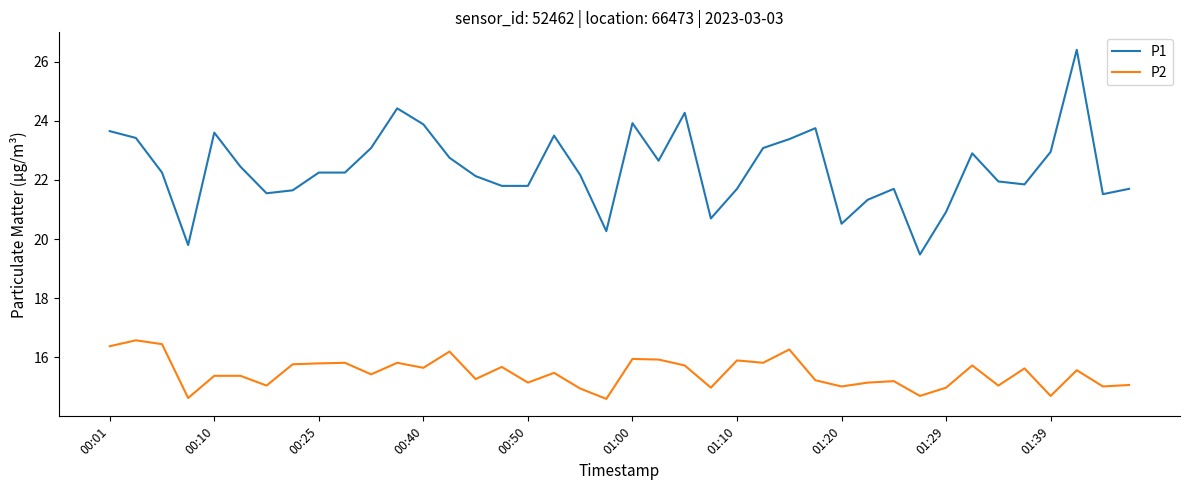

Which series has the largest range (max minus min)?

P1